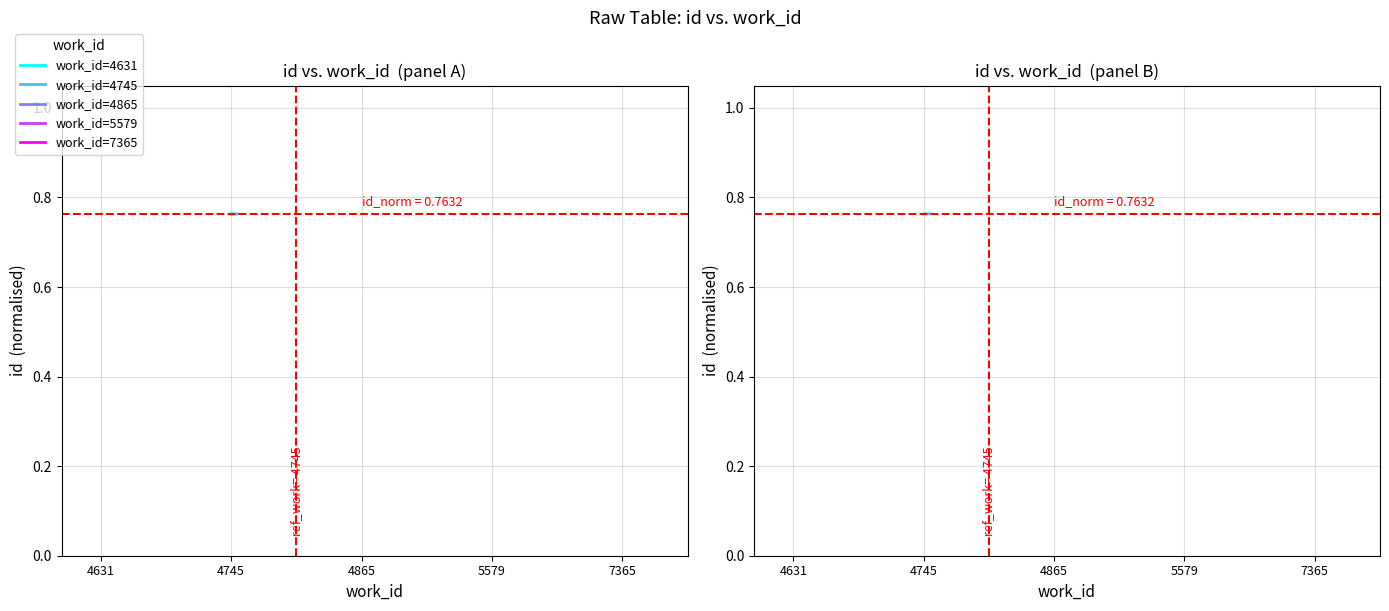

What is the average value?

0.8